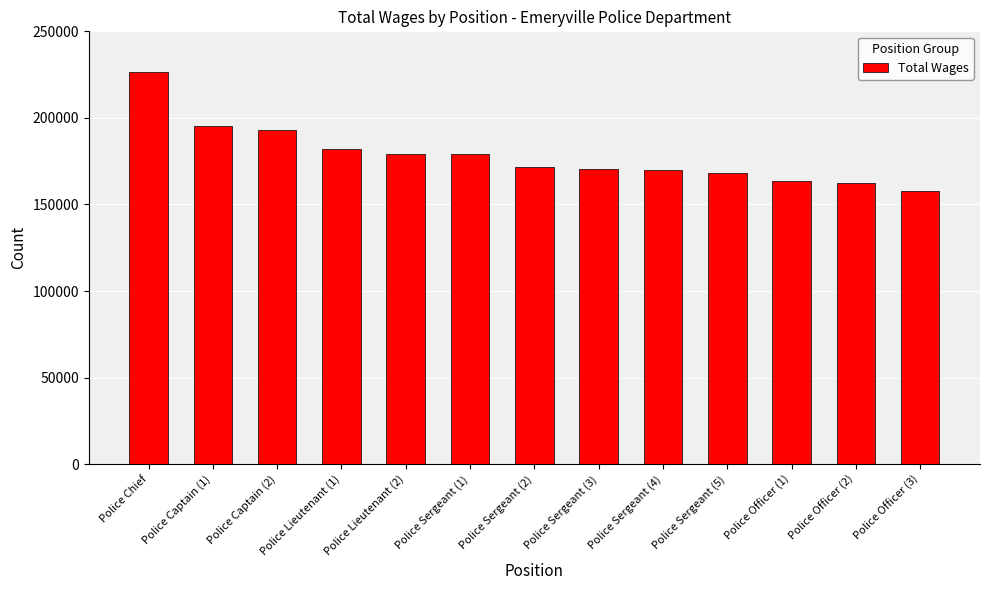

Read the value at Police Captain (2), to the nearest 10.

193090